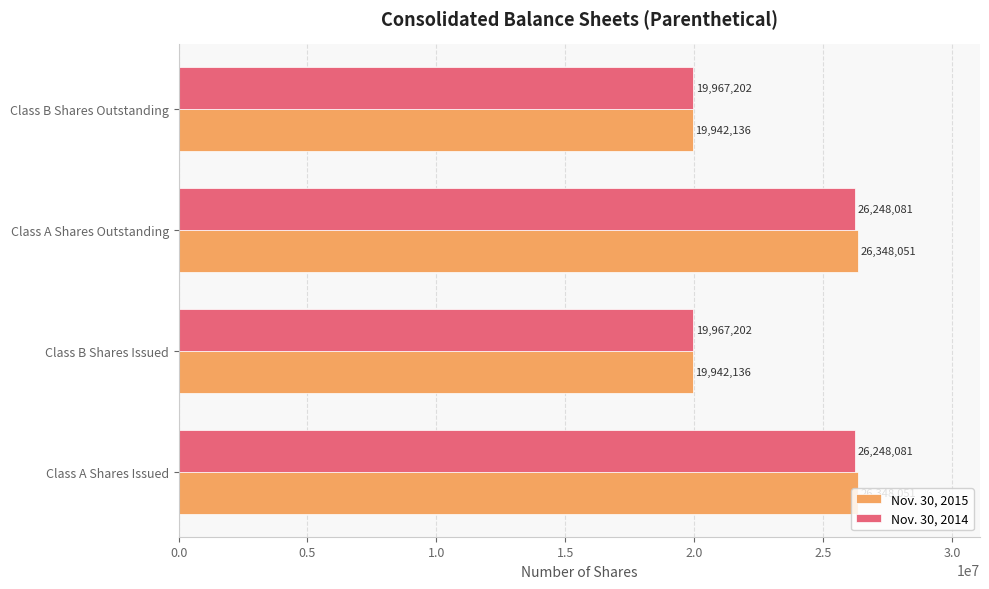

Is the value of Nov. 30, 2014 at Class B Shares Issued greater than the value of Nov. 30, 2015 at Class B Shares Issued?

Yes